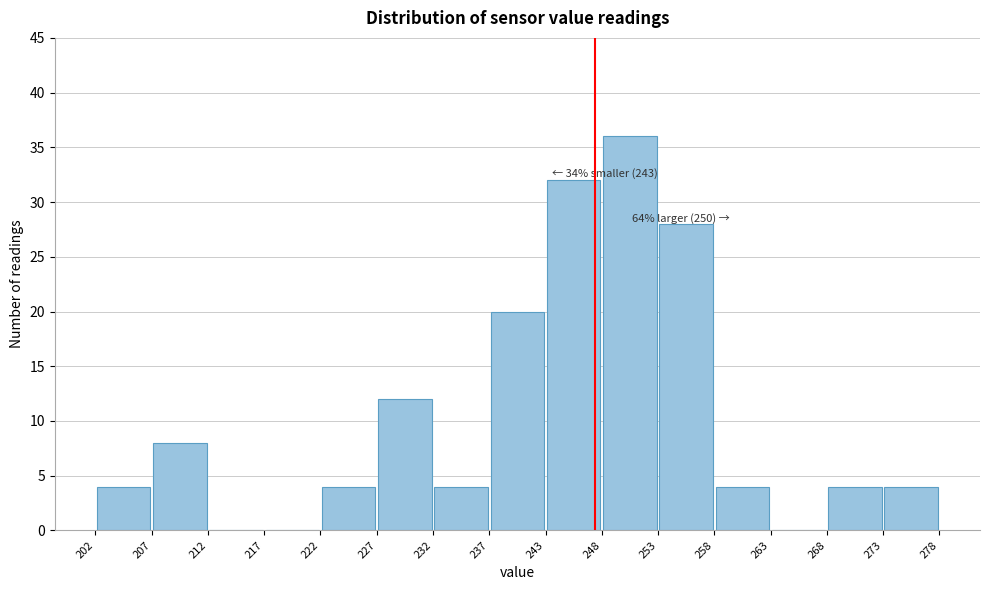

Over which range of the x-axis is the bar tallest?

248 to 253